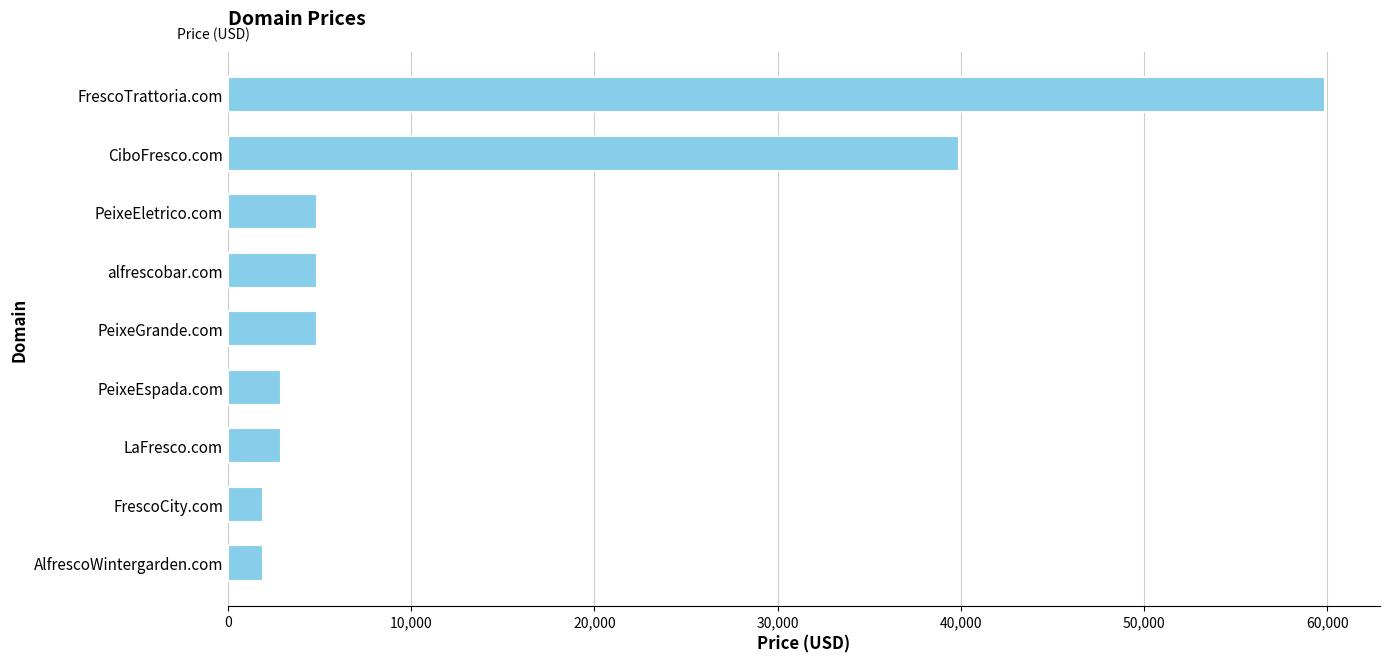

Does the chart contain stacked bars?

No